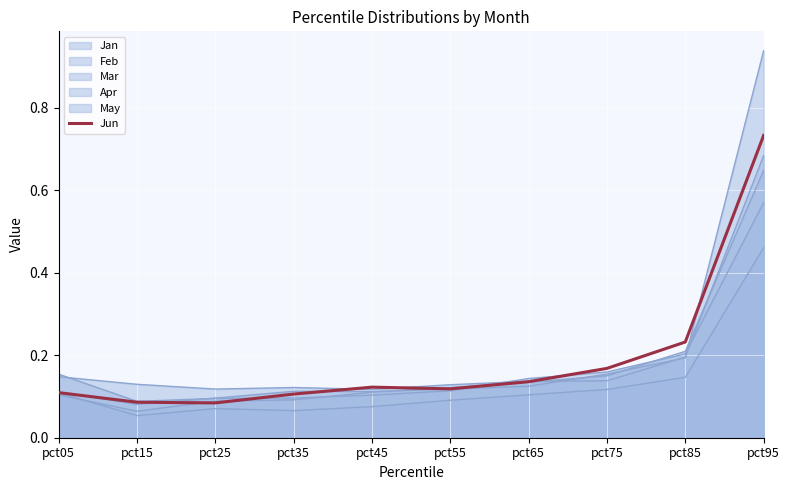

Where is the first local minimum?

pct25